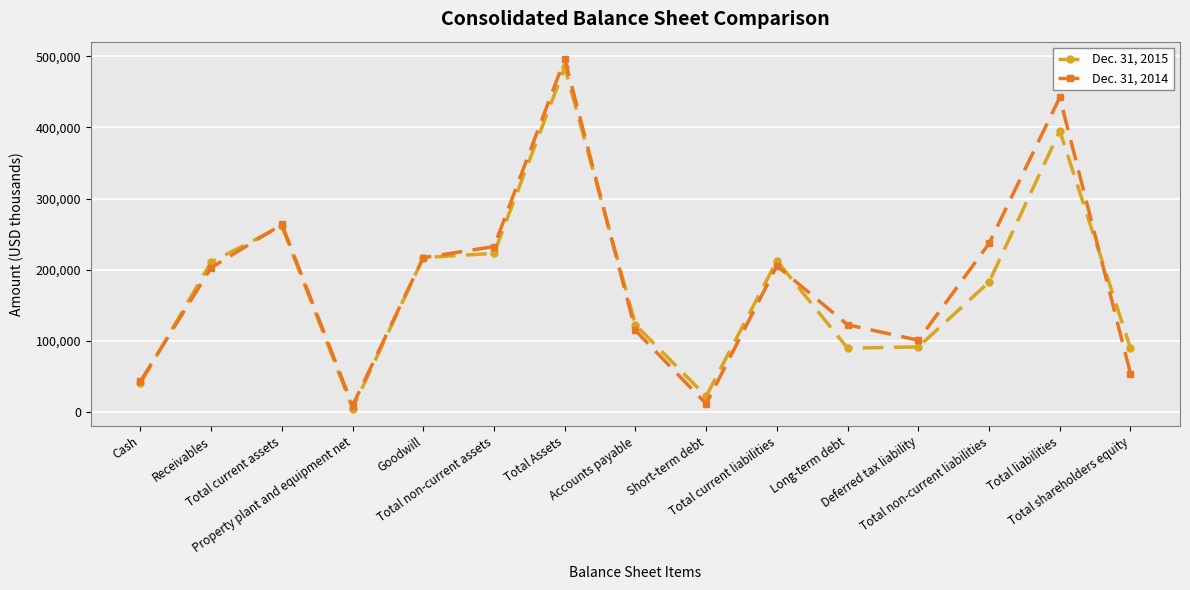

What is the maximum value for Dec. 31, 2015?

484396